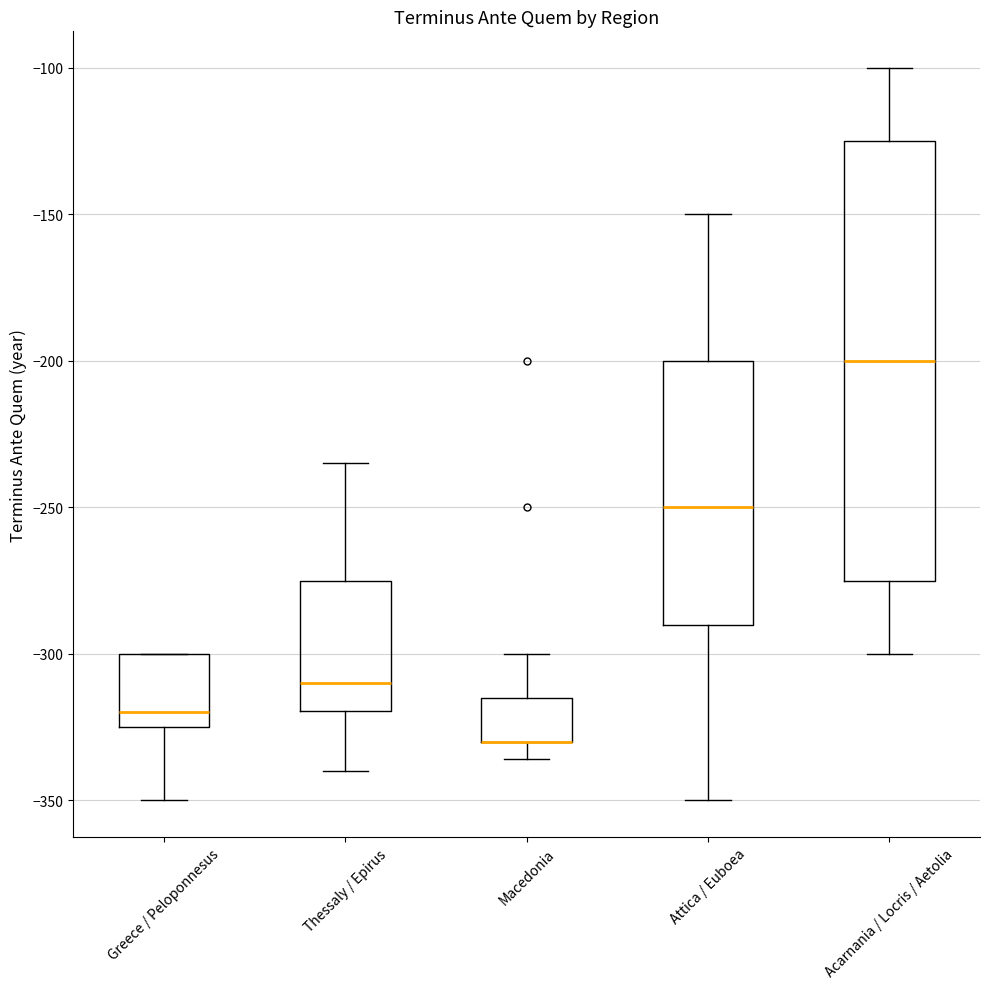

Comparing the boxes themselves (not the whiskers), which one is the tallest?

Acarnania / Locris / Aetolia